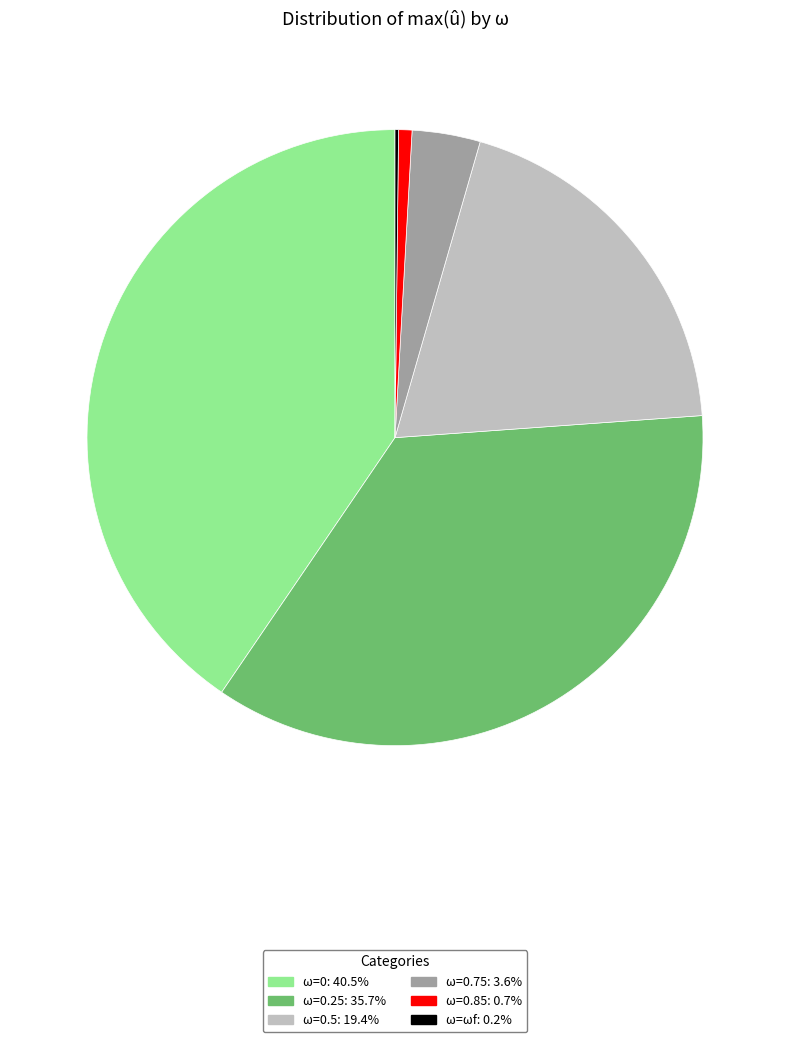

Is there any slice that represents more than half of the pie?

No